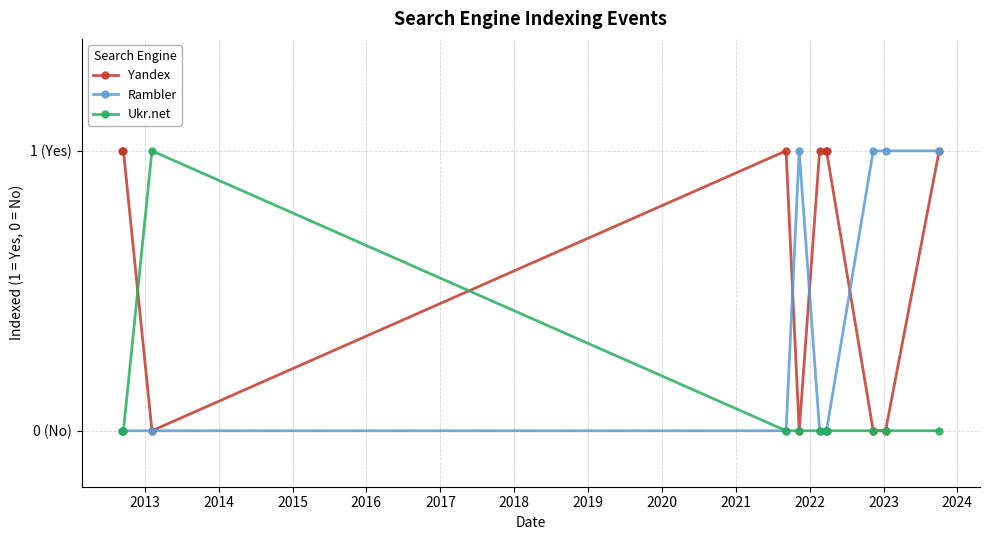

Is this an area chart (filled region under the line)?

No